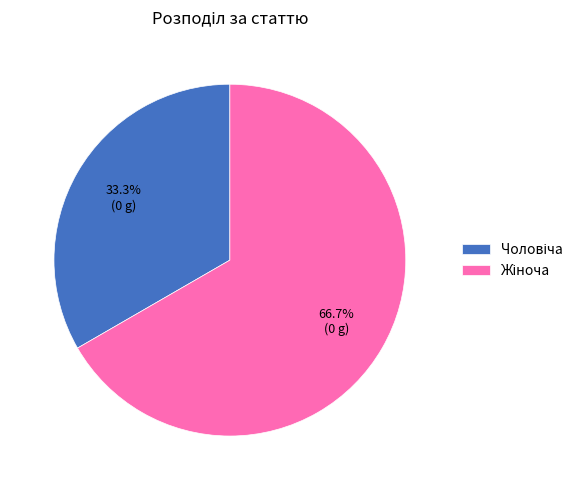

How many segments does this pie chart have?

2